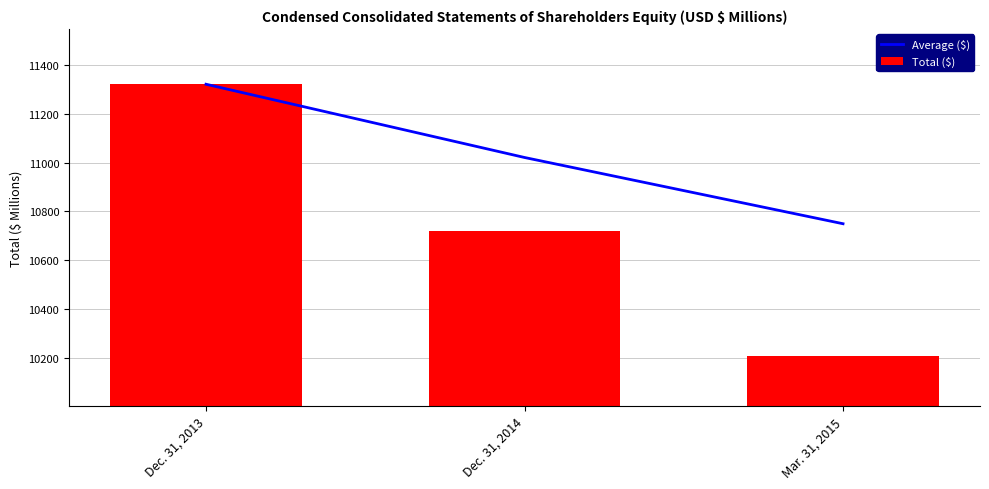

Rank the categories by Total ($) value from lowest to highest.

Mar. 31, 2015, Dec. 31, 2014, Dec. 31, 2013